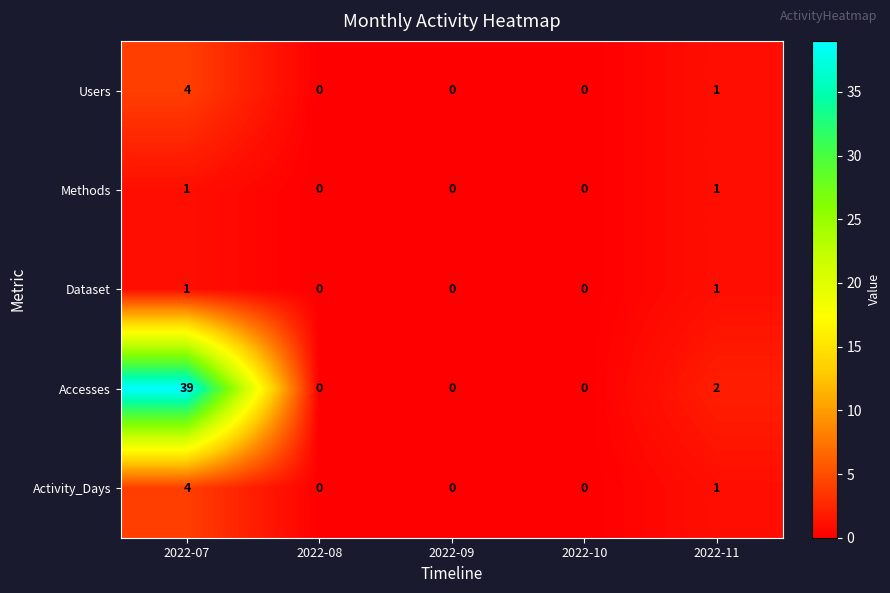

Reading left to right, extract all data points from this chart.

Users: 4	0	0	0	1
Methods: 1	0	0	0	1
Dataset: 1	0	0	0	1
Accesses: 39	0	0	0	2
Activity_Days: 4	0	0	0	1